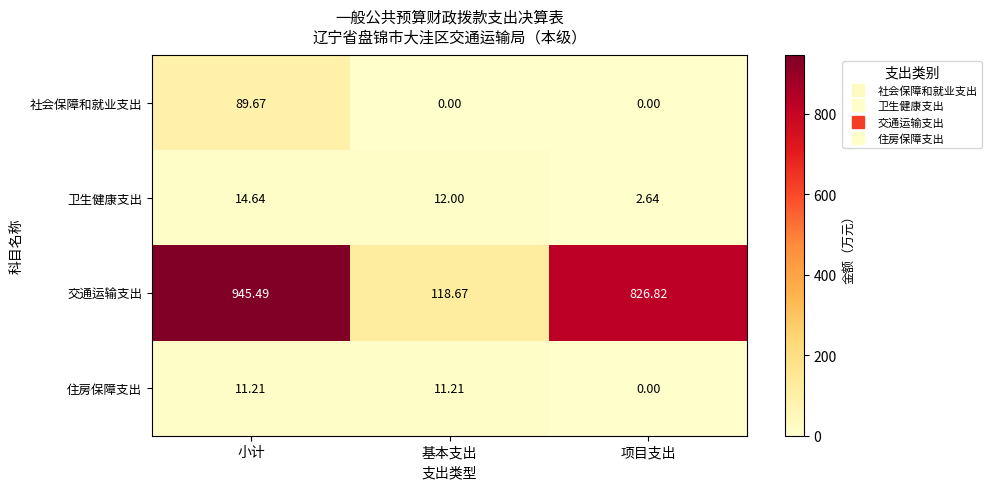

What is the total value across all series at 项目支出?

829.5